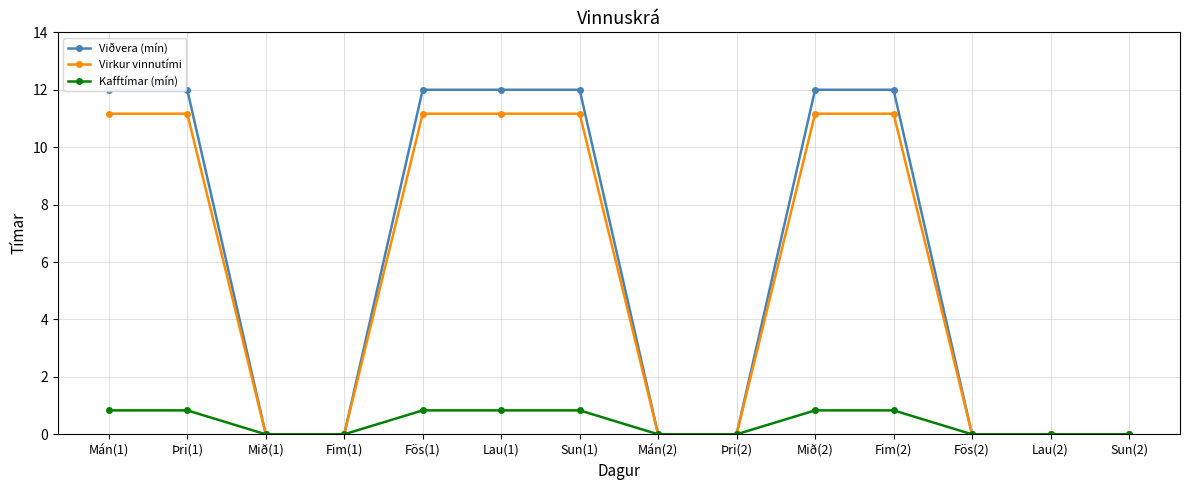

How many lines are shown in the chart?

3